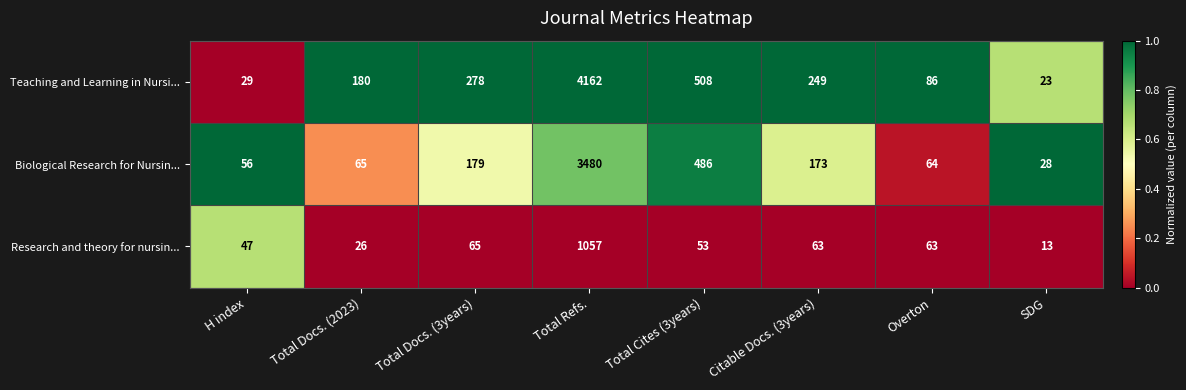

Reading right to left, extract all data points from this chart.

Teaching and Learning in Nursi...: 23	86	249	508	4162	278	180	29
Biological Research for Nursin...: 28	64	173	486	3480	179	65	56
Research and theory for nursin...: 13	63	63	53	1057	65	26	47